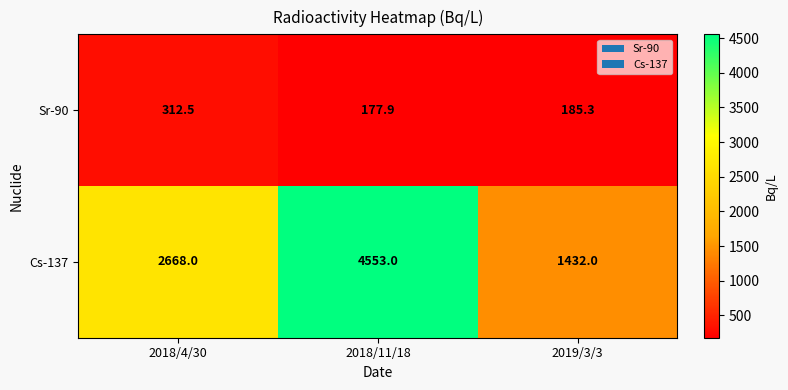

How many values in the Cs-137 series are below 2668?

1